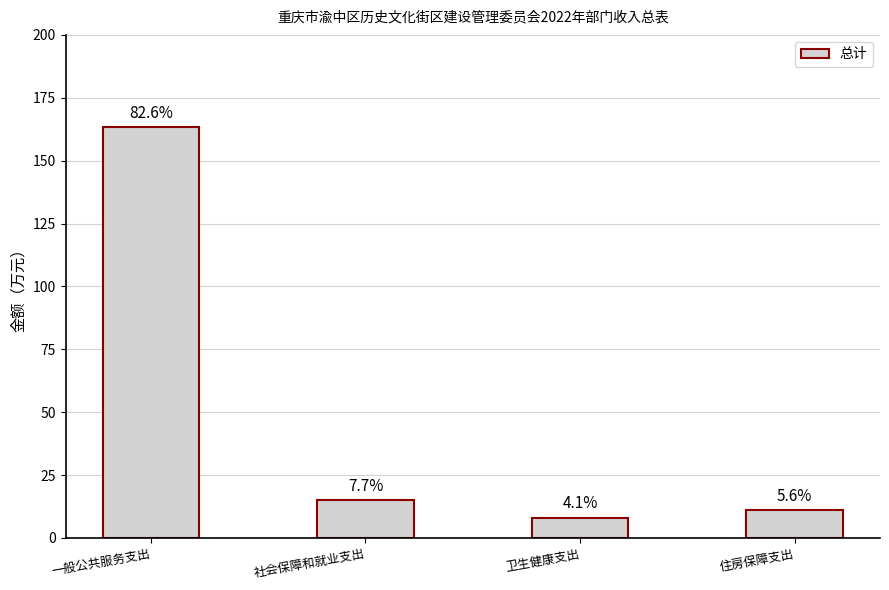

What is the label of the 3rd bar from the right?

社会保障和就业支出